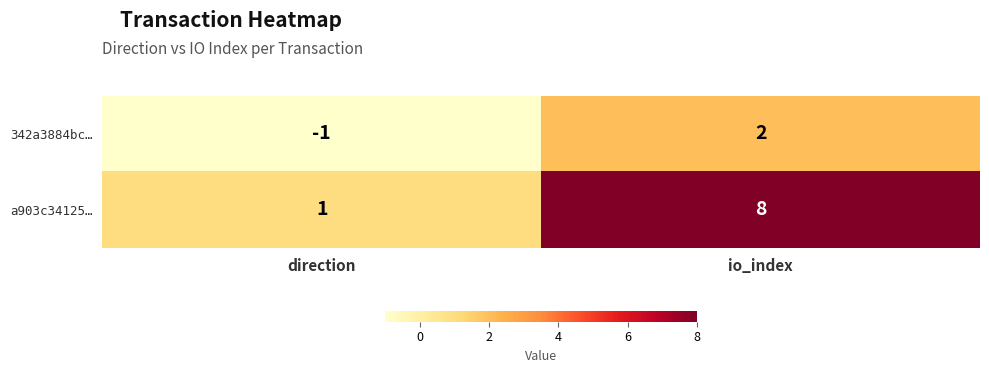

What is the greatest value displayed?

8